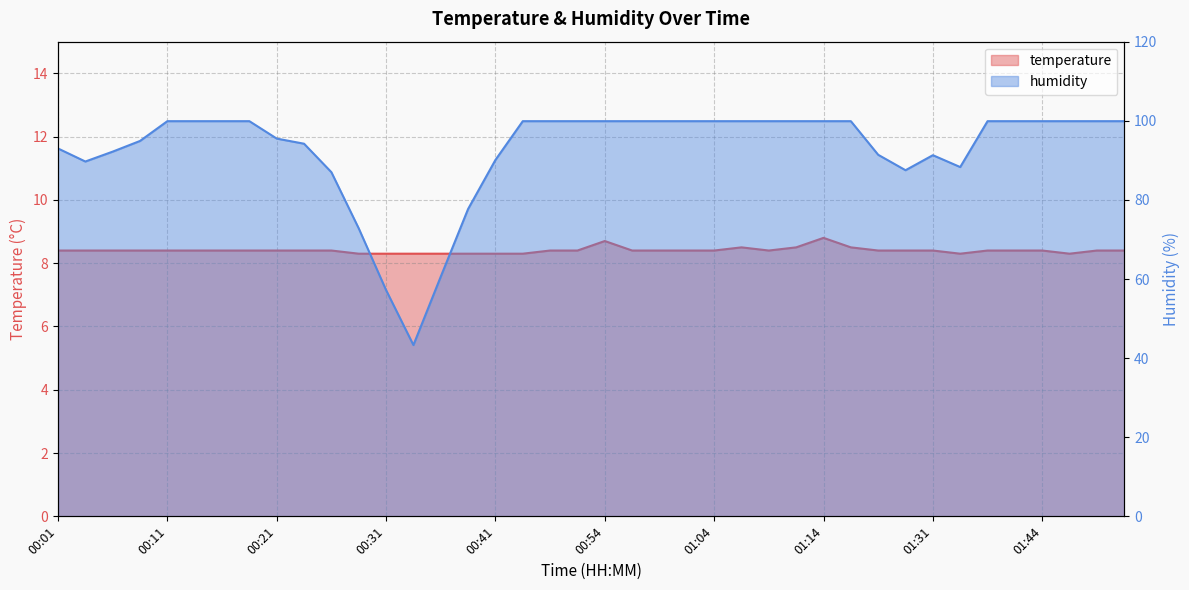

What is the difference between the maximum and second lowest values in the humidity series?

42.7